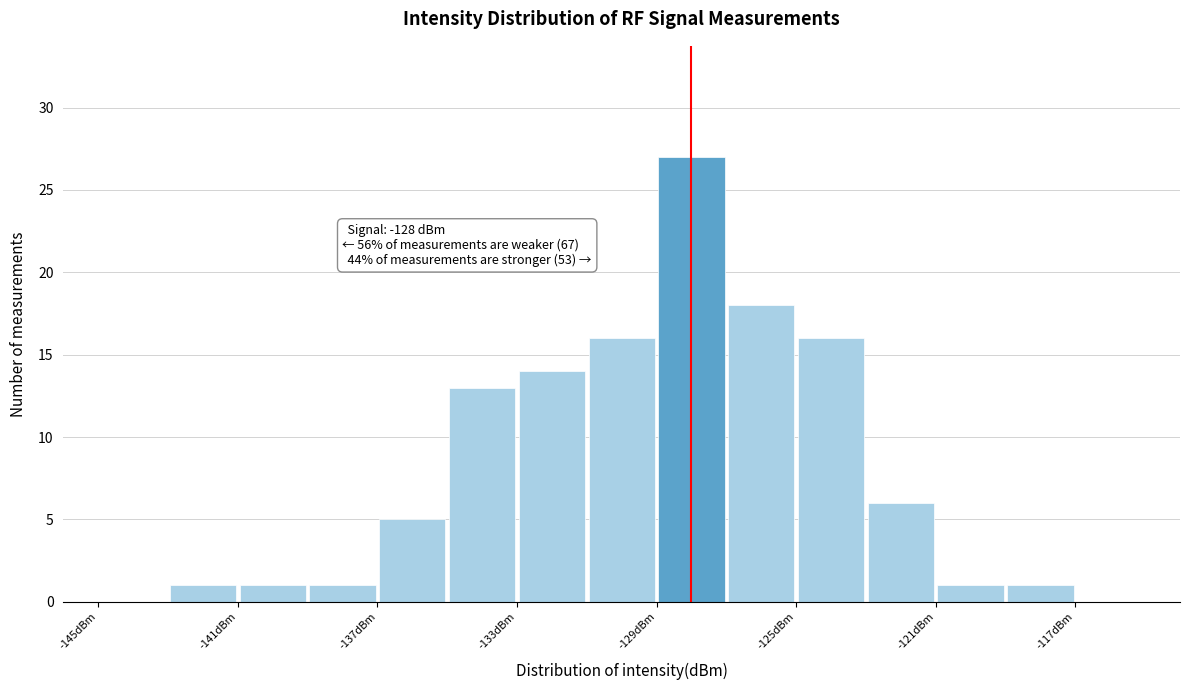

Over which range of the x-axis is the bar tallest?

-129 to -127